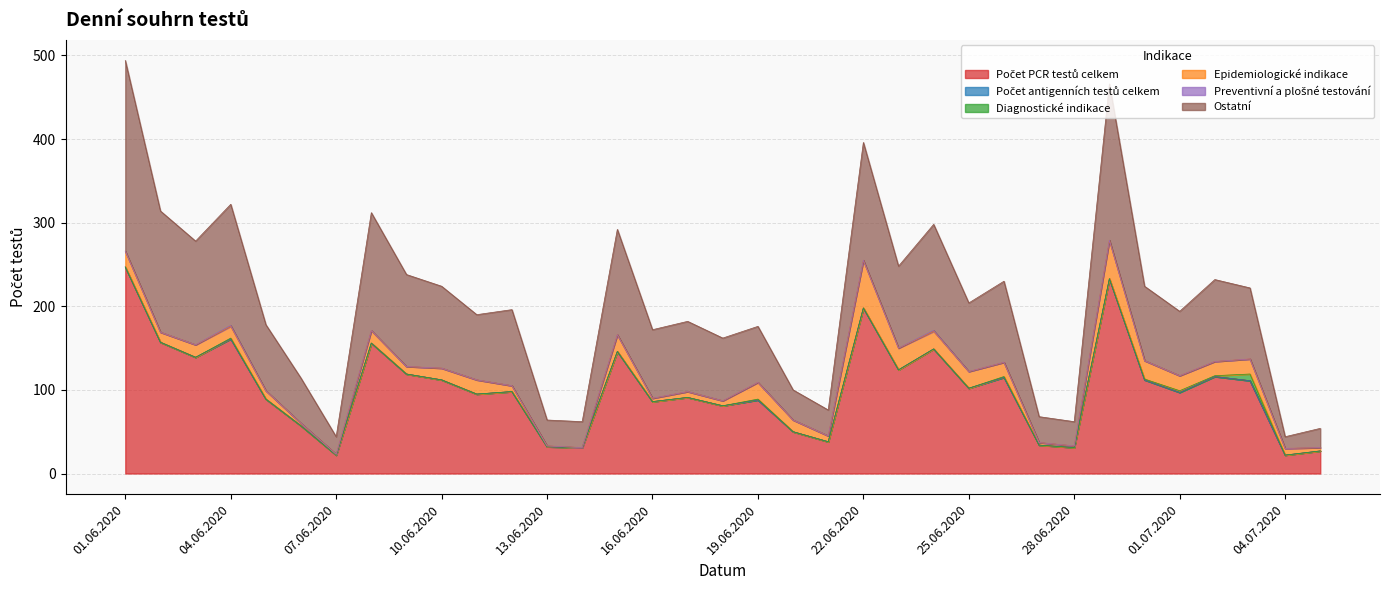

At which category does Diagnostické indikace reach its first local valley?

02.07.2020